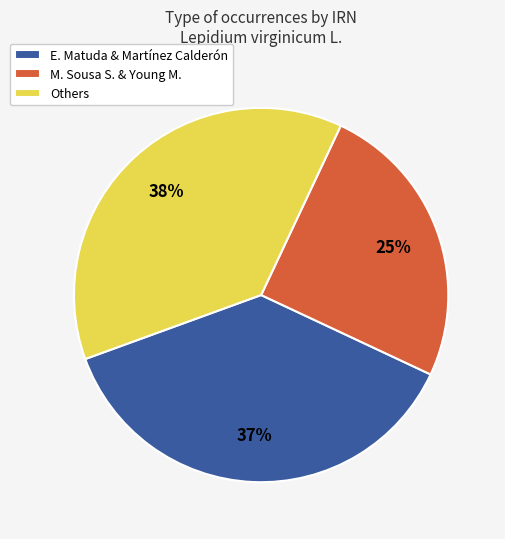

Do Others and M. Sousa S. & Young M. together represent more than half of the pie?

Yes